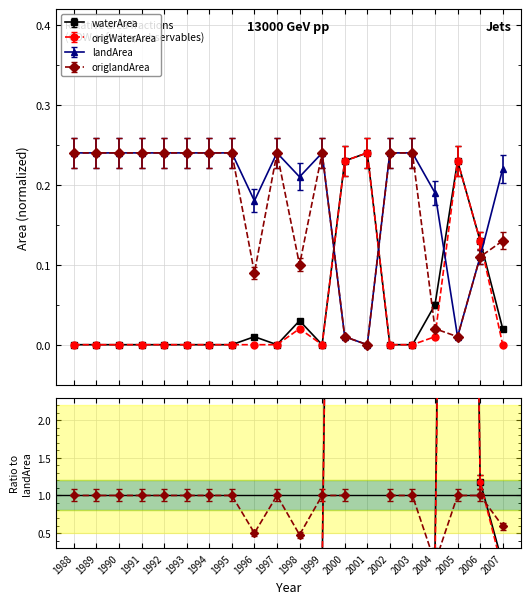

How many series are shown in this chart?

4